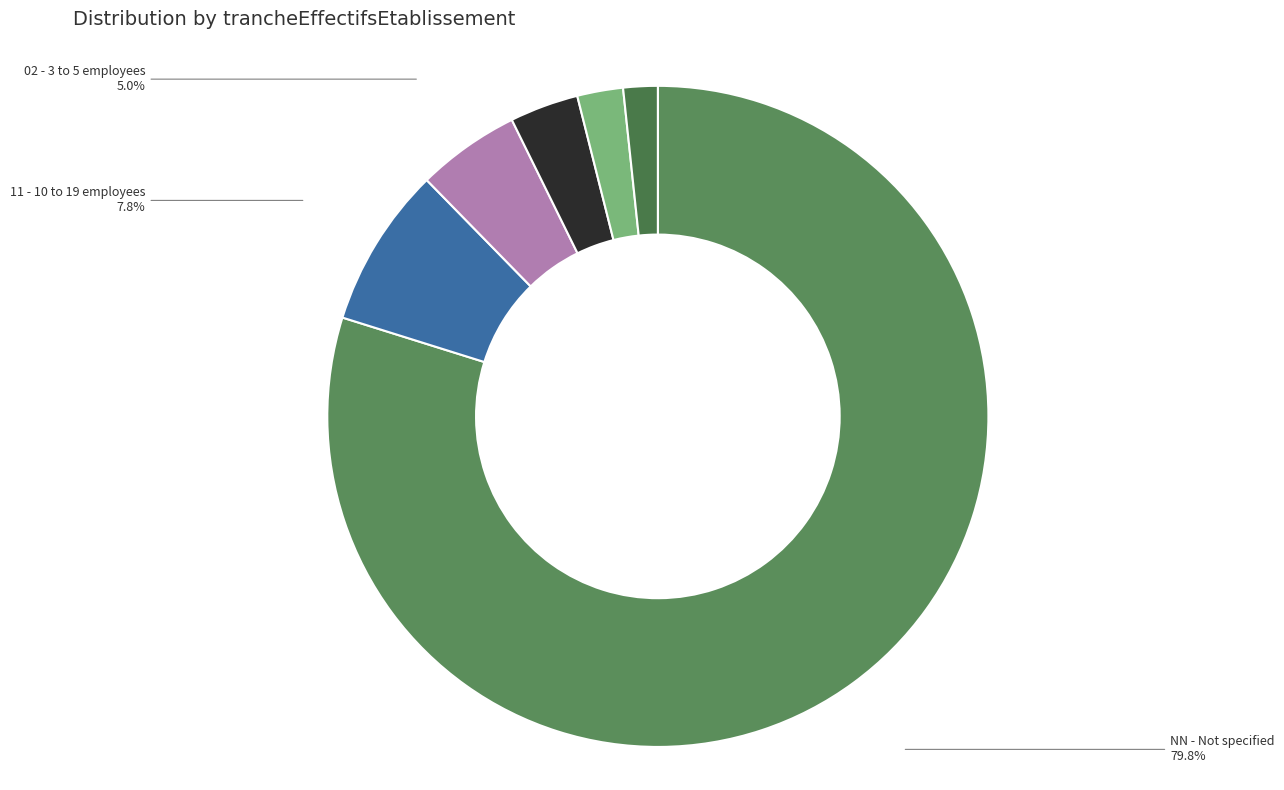

Between NN and 01, which is larger?

NN